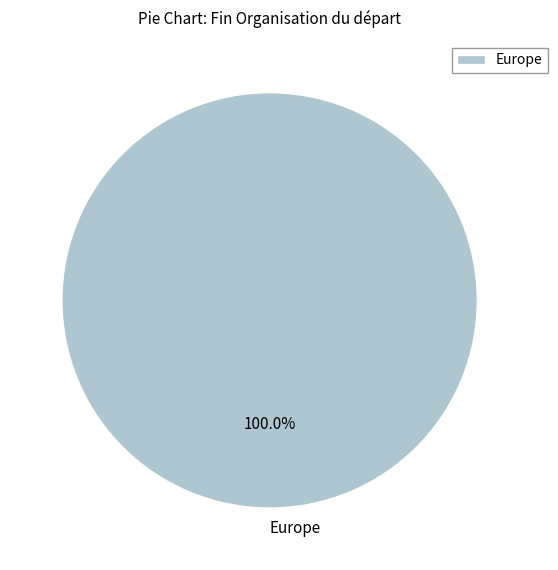

Rank the categories by value from highest to lowest.

Europe